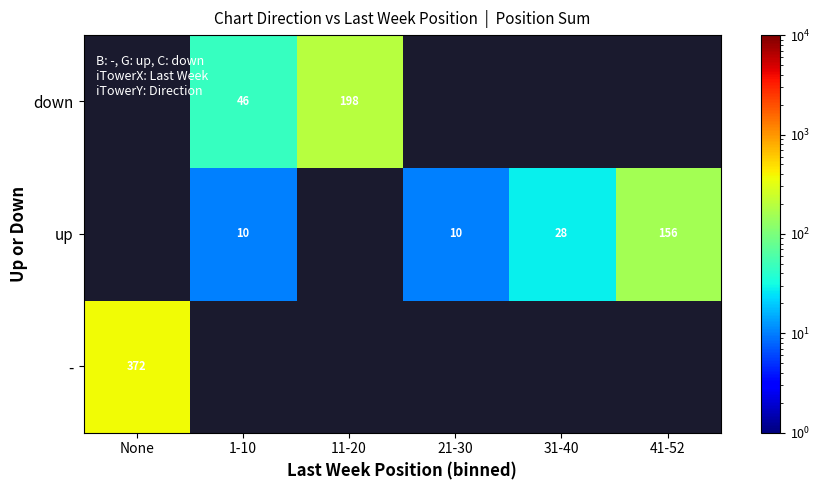

Is it true that up equals 156 at 41-52?

True